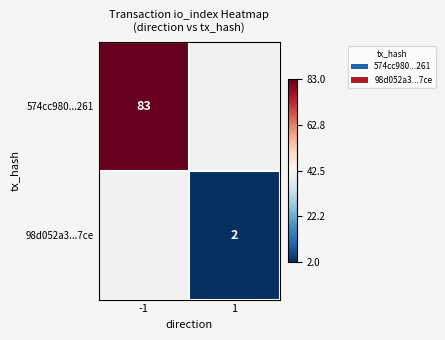

Which label corresponds to the largest value in the chart?

-1